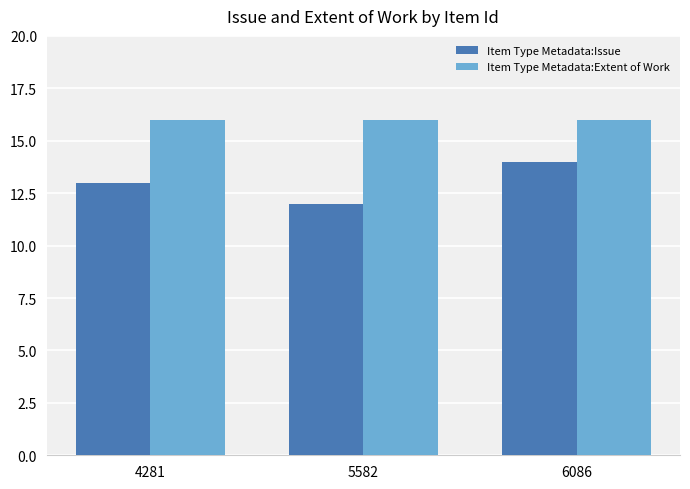

True or false: Item Type Metadata:Extent of Work has a value of 16 at 5582.

True